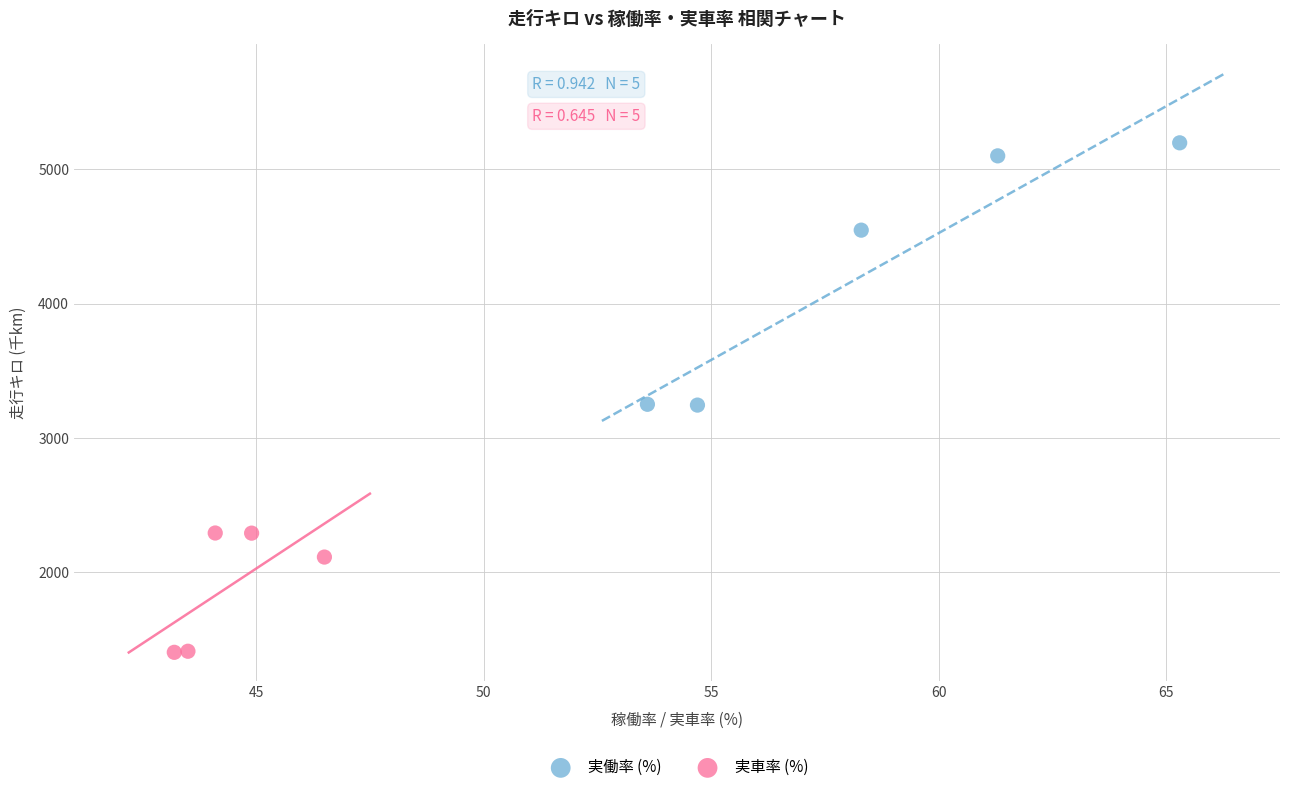

Which series contains the lowest Y value?

実車率 (%)